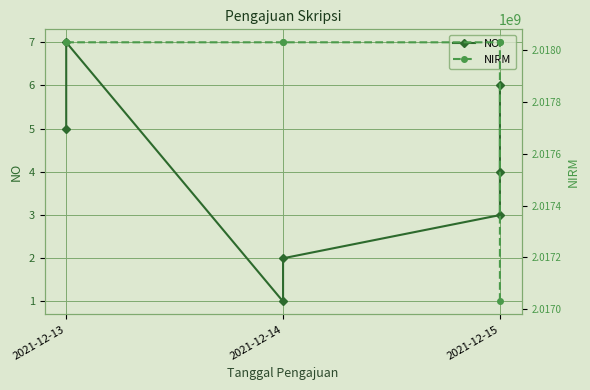

Read the NO value at 2021-12-15.

6